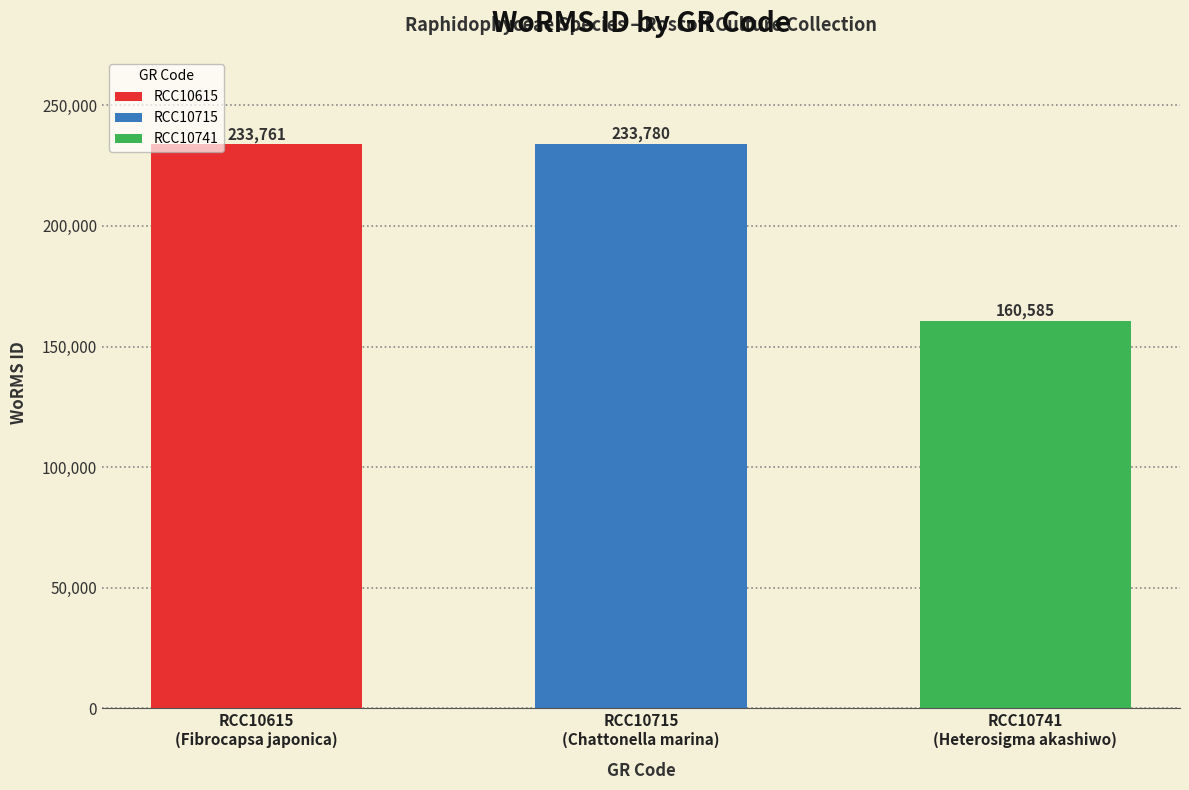

What is the difference between the maximum and minimum values?

73195